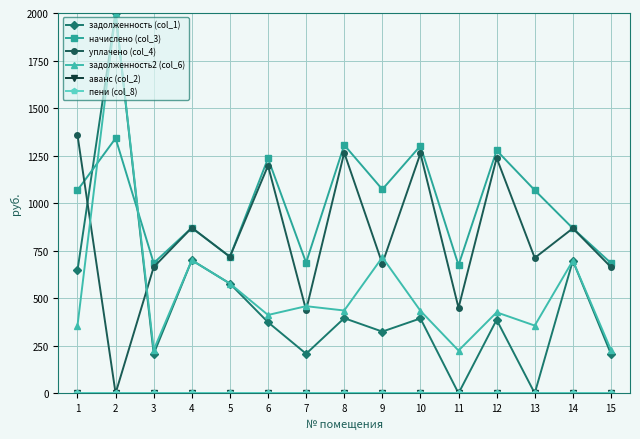

What is the difference between the задолженность2 (col_6) values at 2 and 5?

1423.0